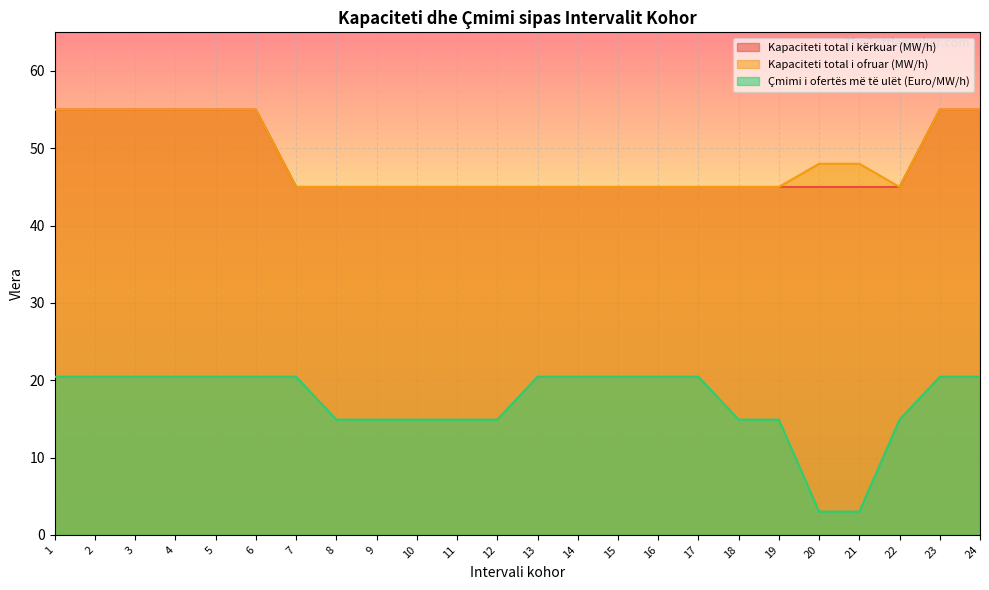

The value of Kapaciteti total i kërkuar (MW/h) at 18 is 80.5. True or false?

False